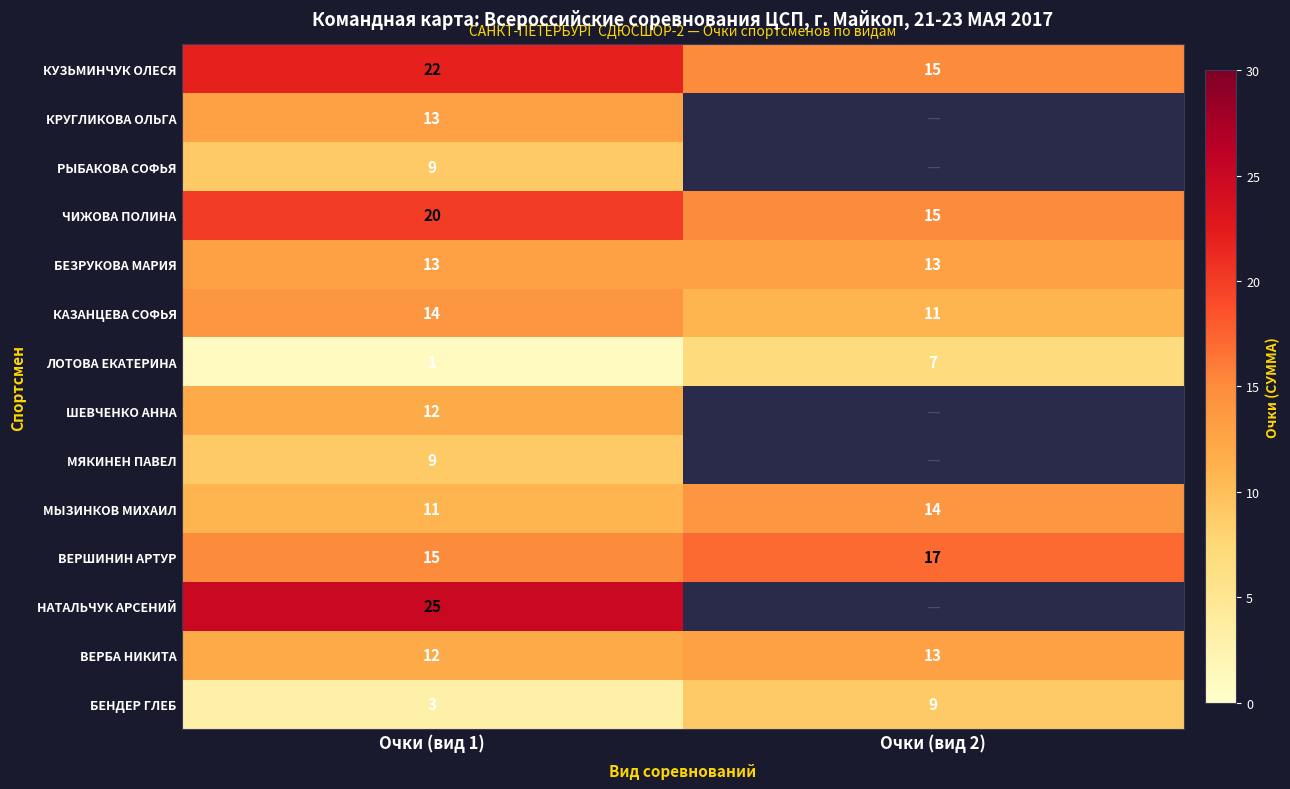

At which category is the sum across all series the highest?

Очки (вид 1)